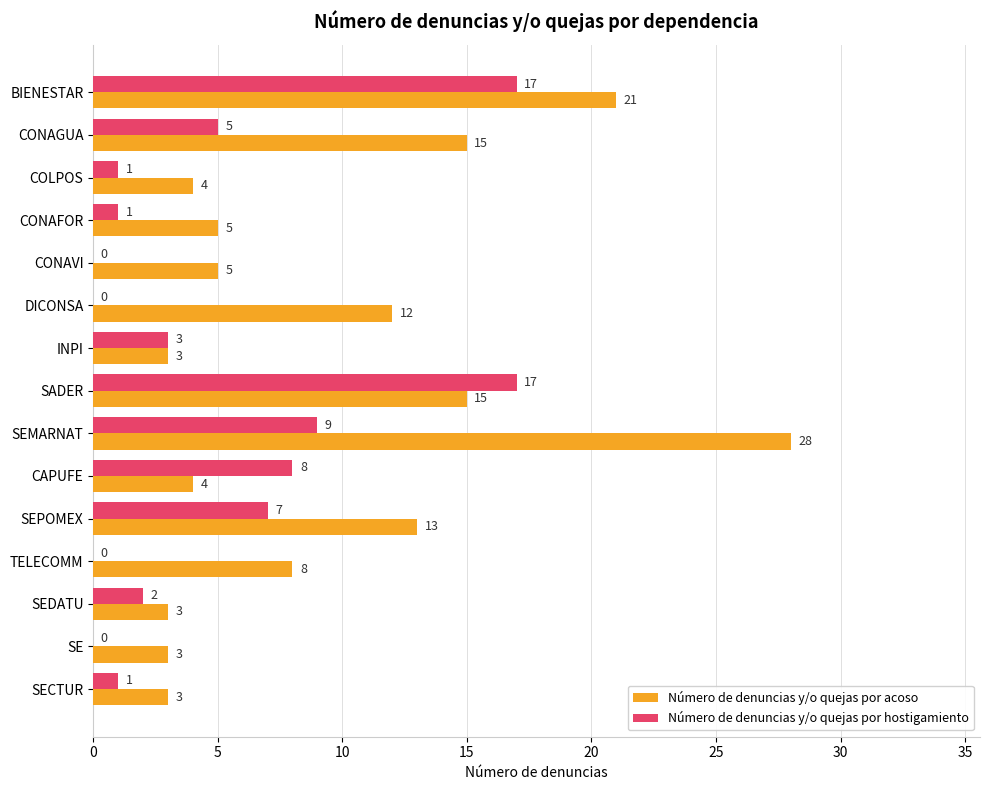

True or false: Número de denuncias y/o quejas por acoso has a value of 4 at DICONSA.

False